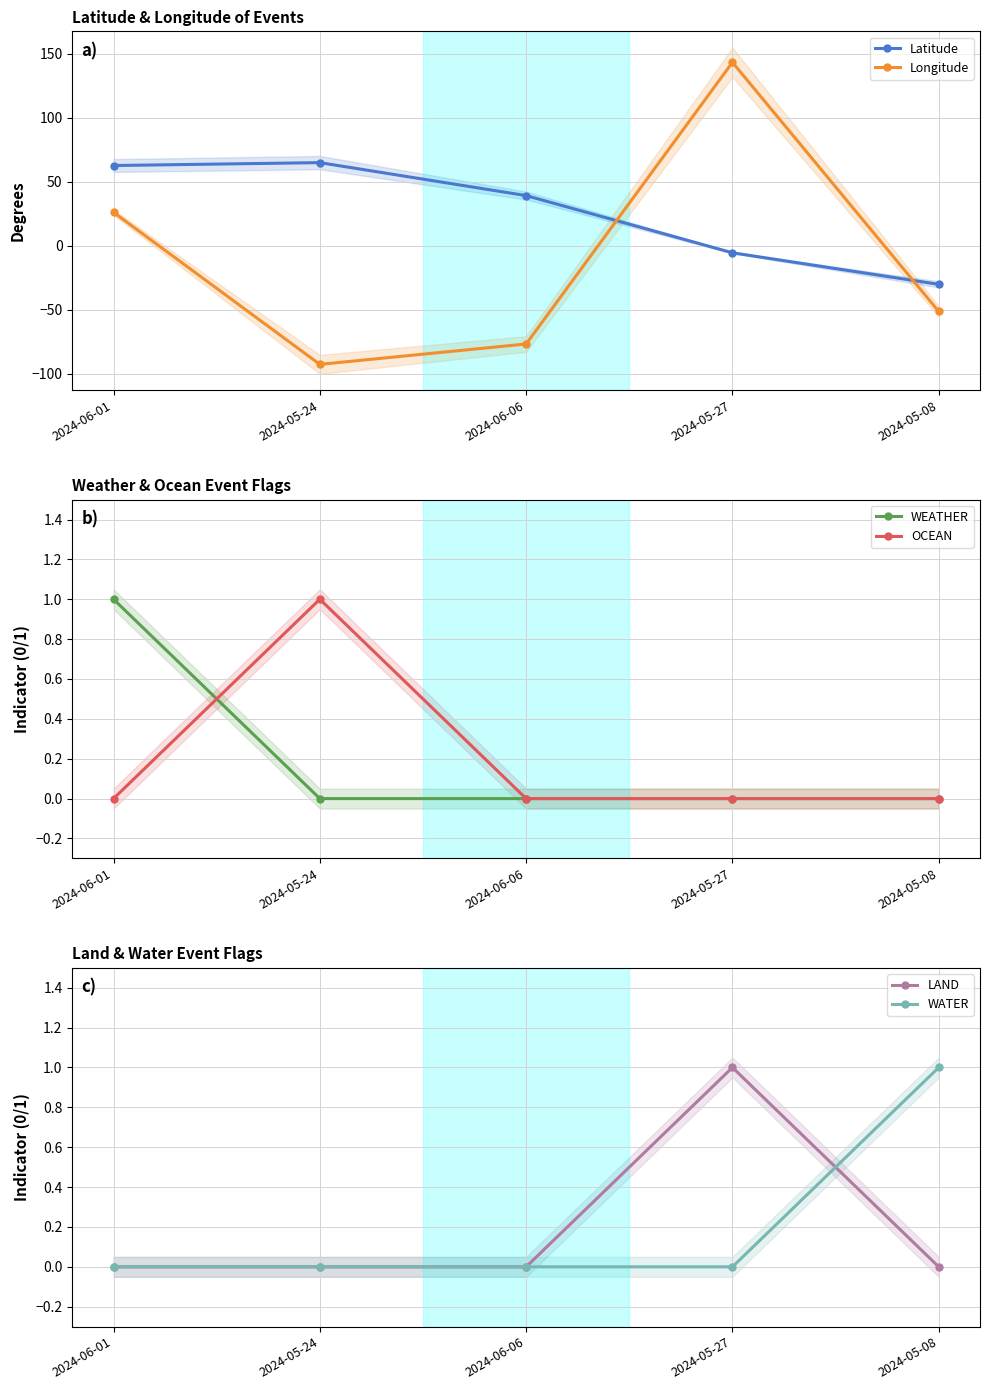

True or false: WATER and Latitude cross at least once.

True